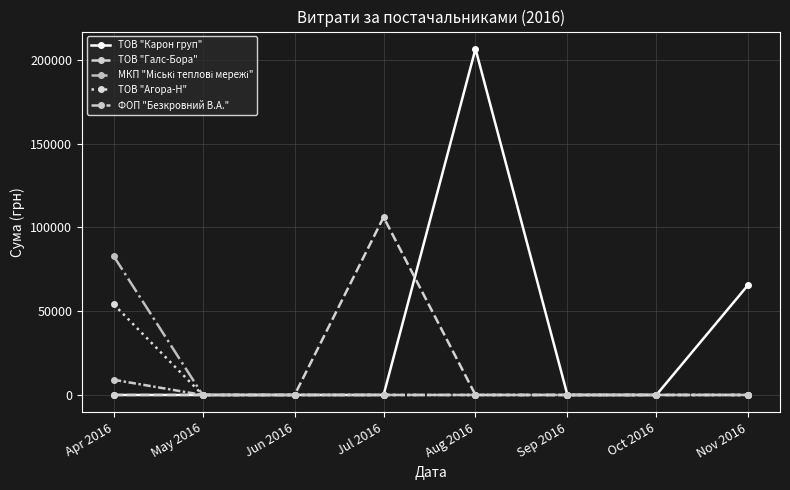

Is this an area chart (filled region under the line)?

No